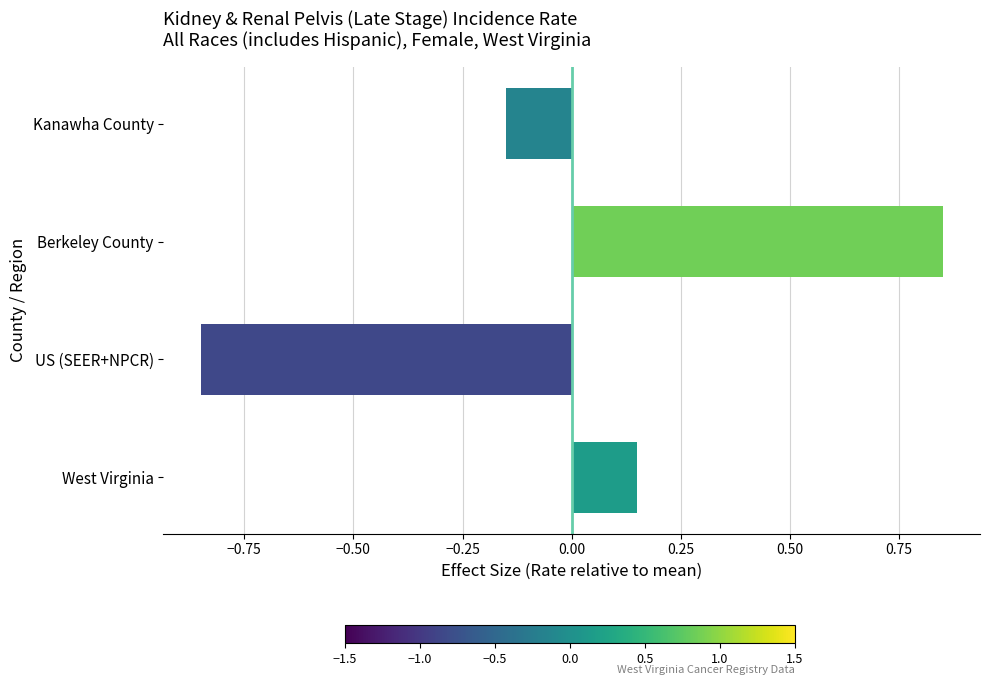

True or false: the data shows 1.4 at Berkeley County.

False